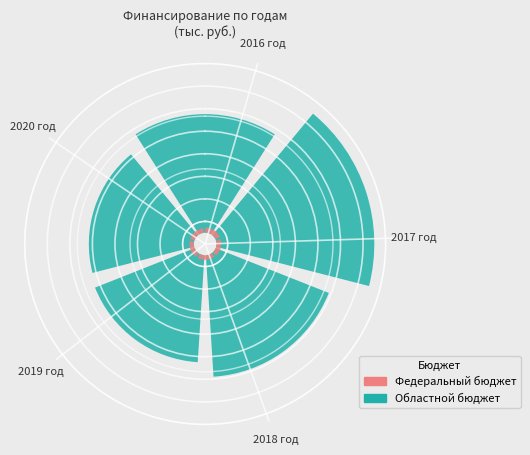

Is it true that 2018 год is 20% of the pie?

True